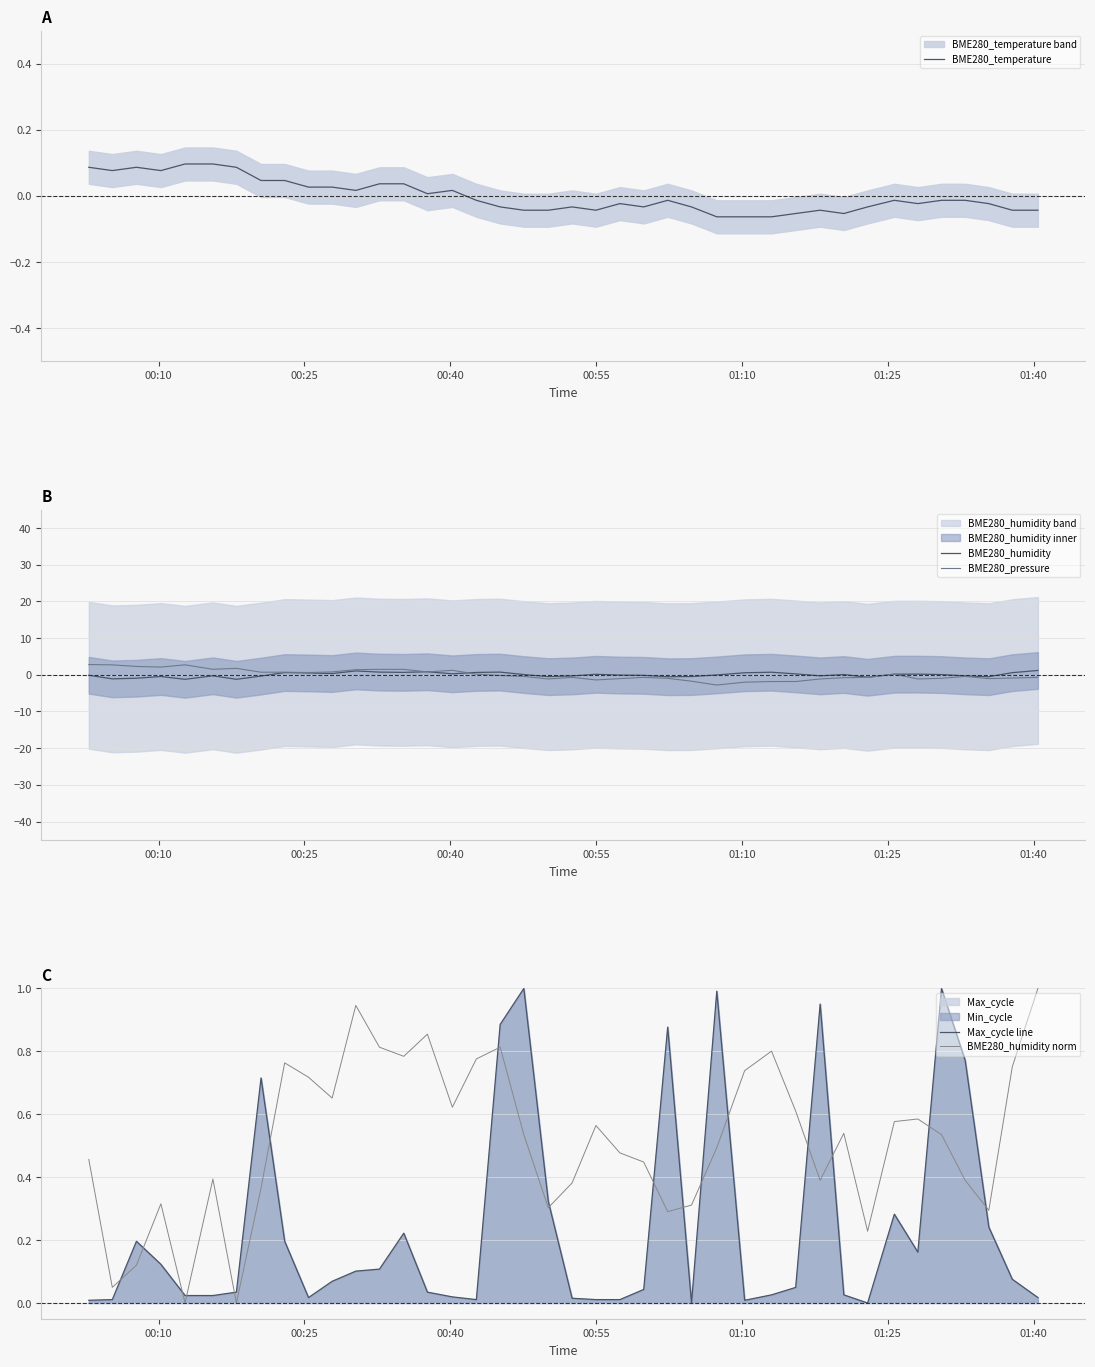

True or false: BME280_humidity norm and Max_cycle line cross at least once.

True